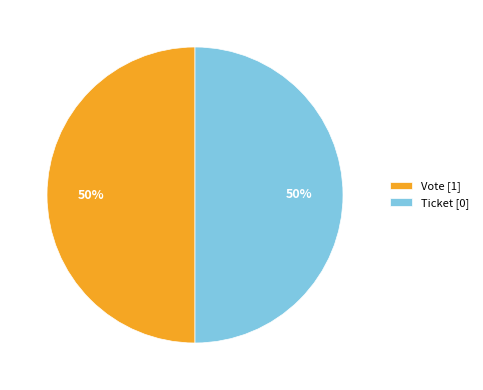

Is it true that Ticket [0] is 50% of the pie?

True